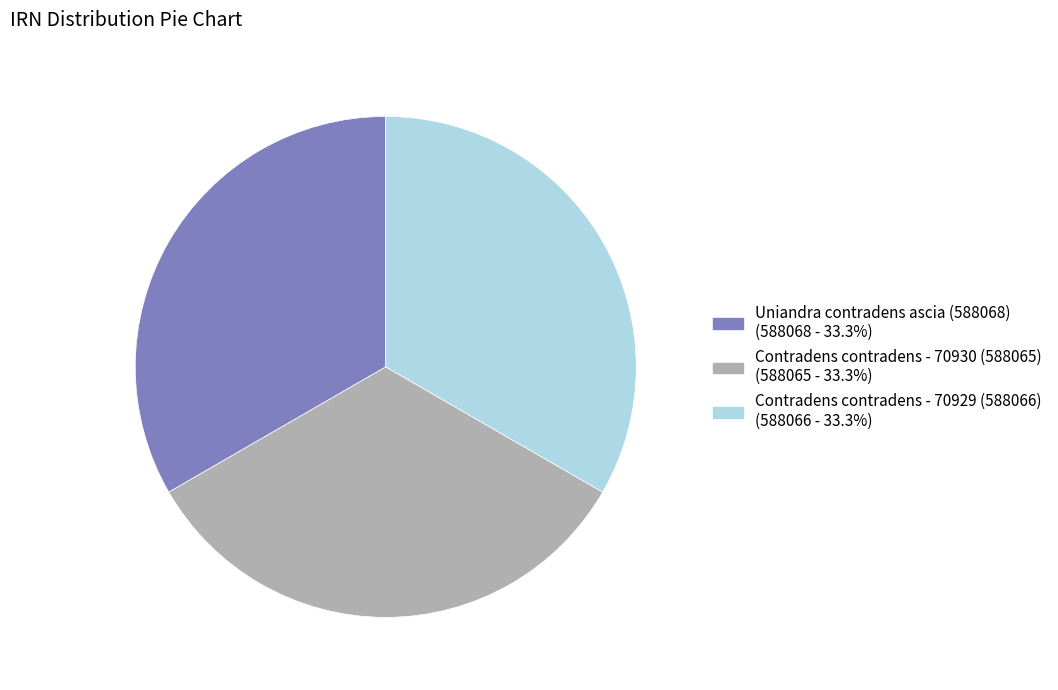

Is Uniandra contradens ascia (588068) (588068 - 33.3%) the majority of the pie?

No